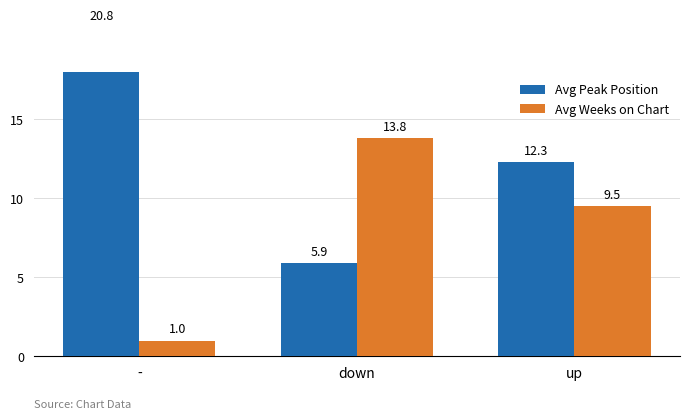

What is the approximate value of Avg Weeks on Chart at down?

13.8